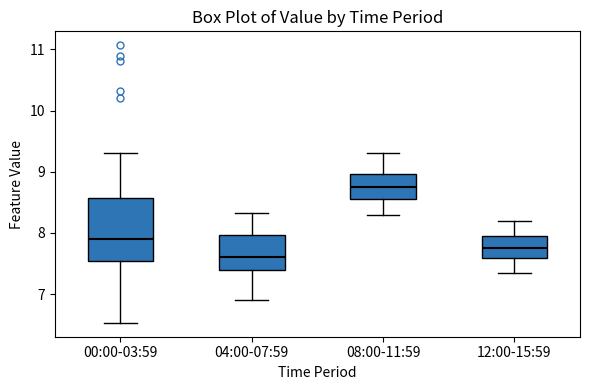

Comparing the boxes themselves (not the whiskers), which one is the tallest?

00:00-03:59